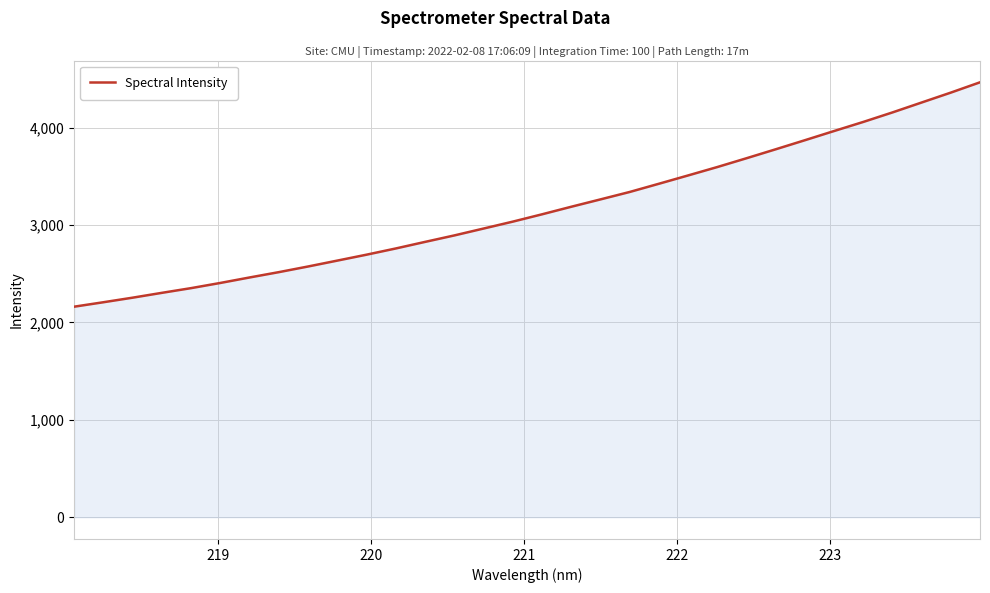

Does the chart have visible grid lines?

Yes